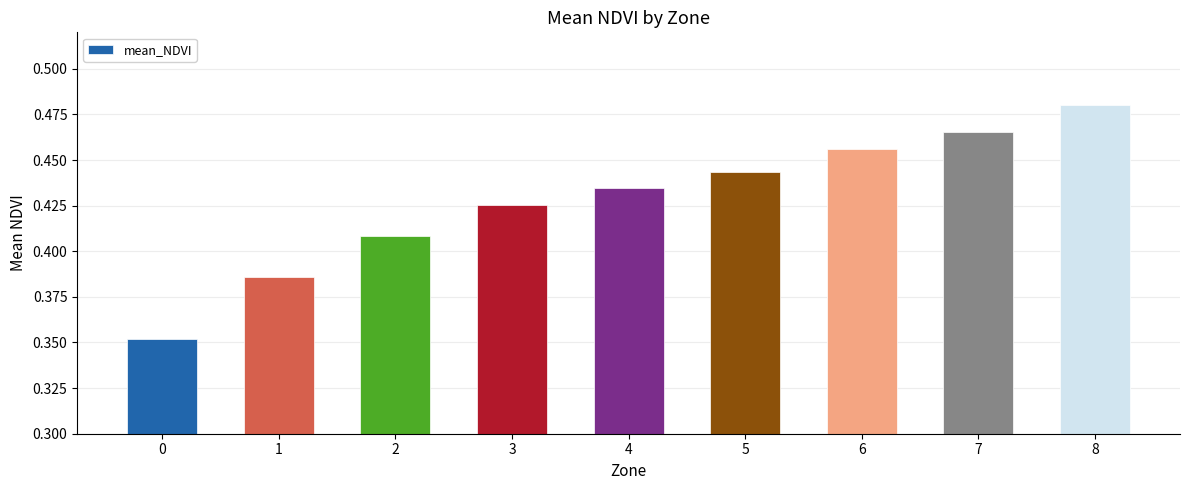

How many distinct data groups are displayed?

1